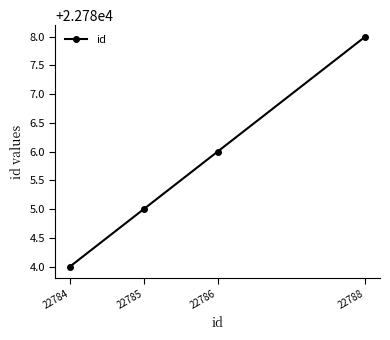

Which label corresponds to the largest value in the chart?

22788